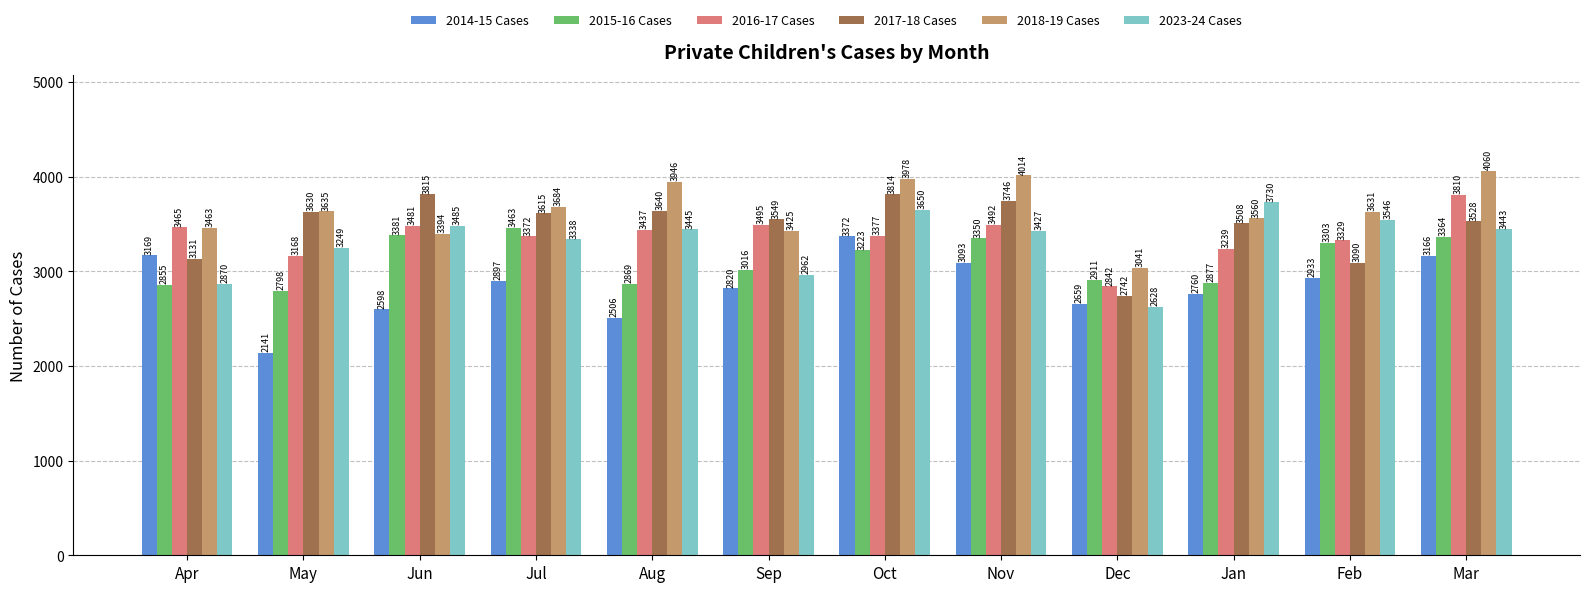

The 2015-16 Cases series shows 6080 at Jun. True or false?

False